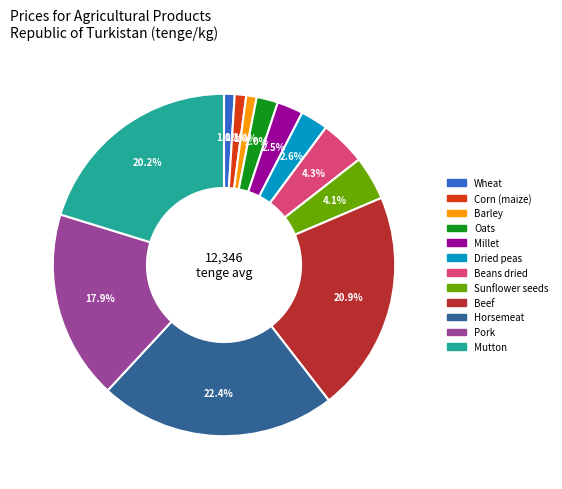

Between Horsemeat and Beans dried, which is larger?

Horsemeat